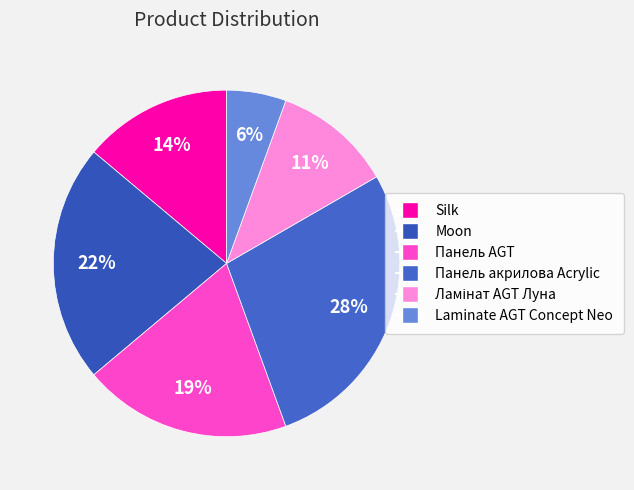

How many segments does this pie chart have?

6